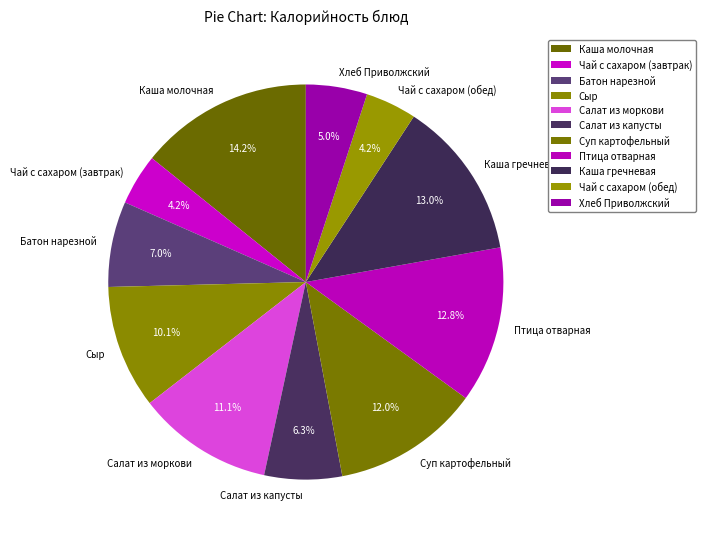

Which category has the biggest portion of the pie?

Каша молочная